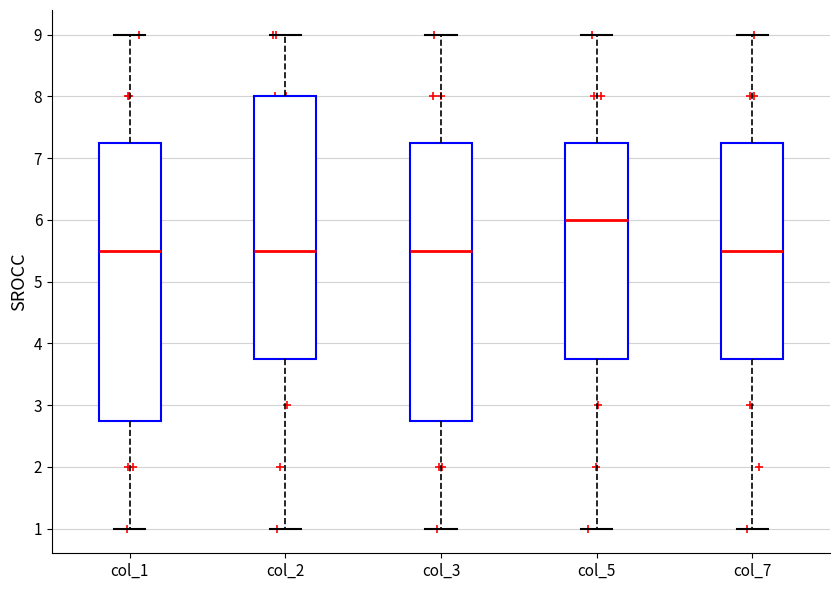

Reading left to right, transcribe this box plot: for each box, give where its median line is, the range the box spans, and where its two whiskers end, as read against the y-axis. The values are not printed on the chart, so give them approximately, as read against the axis.

col_1: median 5.5, box 2.8 to 7.3, whiskers 1.0 to 9.0
col_2: median 5.5, box 3.8 to 8.0, whiskers 1.0 to 9.0
col_3: median 5.5, box 2.8 to 7.3, whiskers 1.0 to 9.0
col_5: median 6.0, box 3.8 to 7.3, whiskers 1.0 to 9.0
col_7: median 5.5, box 3.8 to 7.3, whiskers 1.0 to 9.0